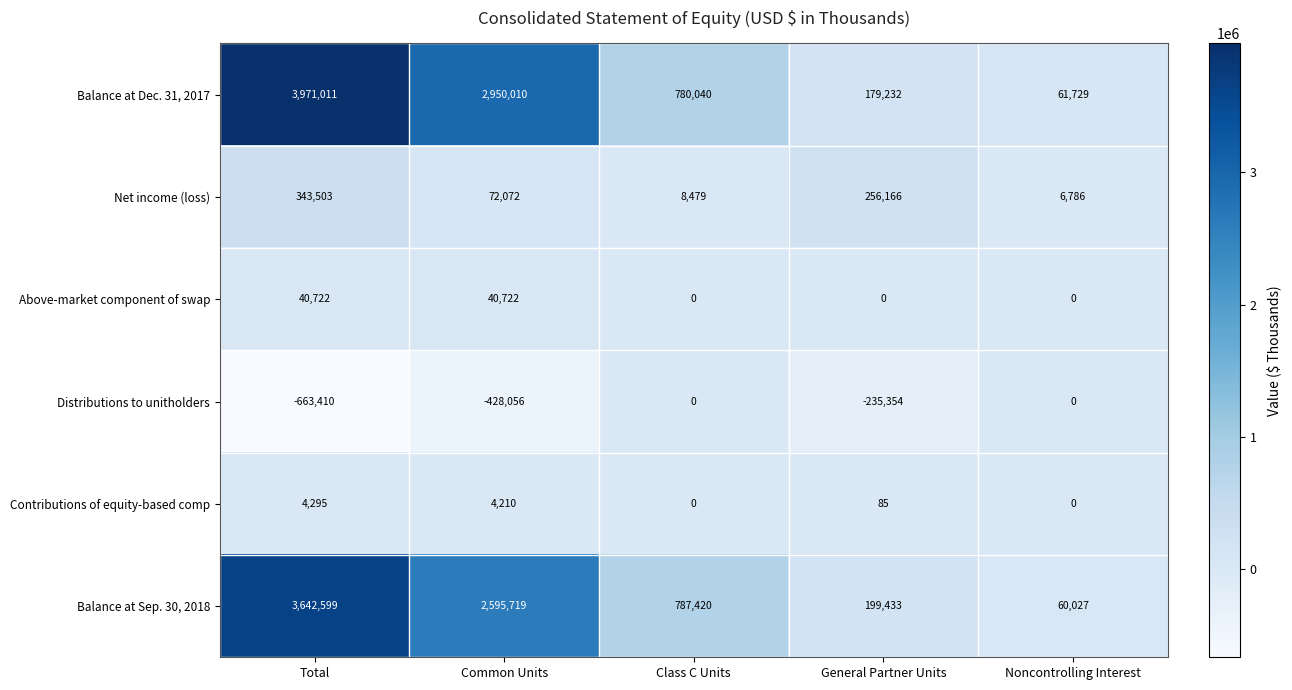

What is the difference between the maximum and minimum values in the Balance at Sep. 30, 2018 series?

3582572